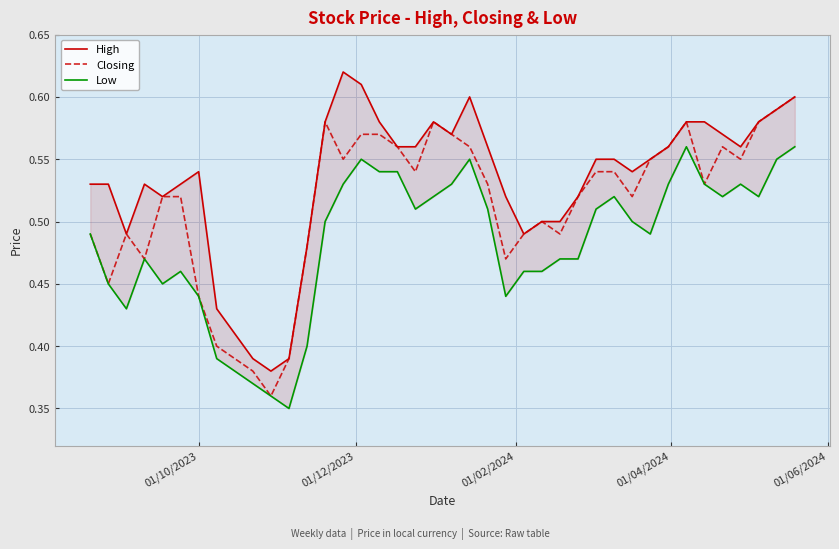

True or false: Closing has more than 0 interior local peaks.

True